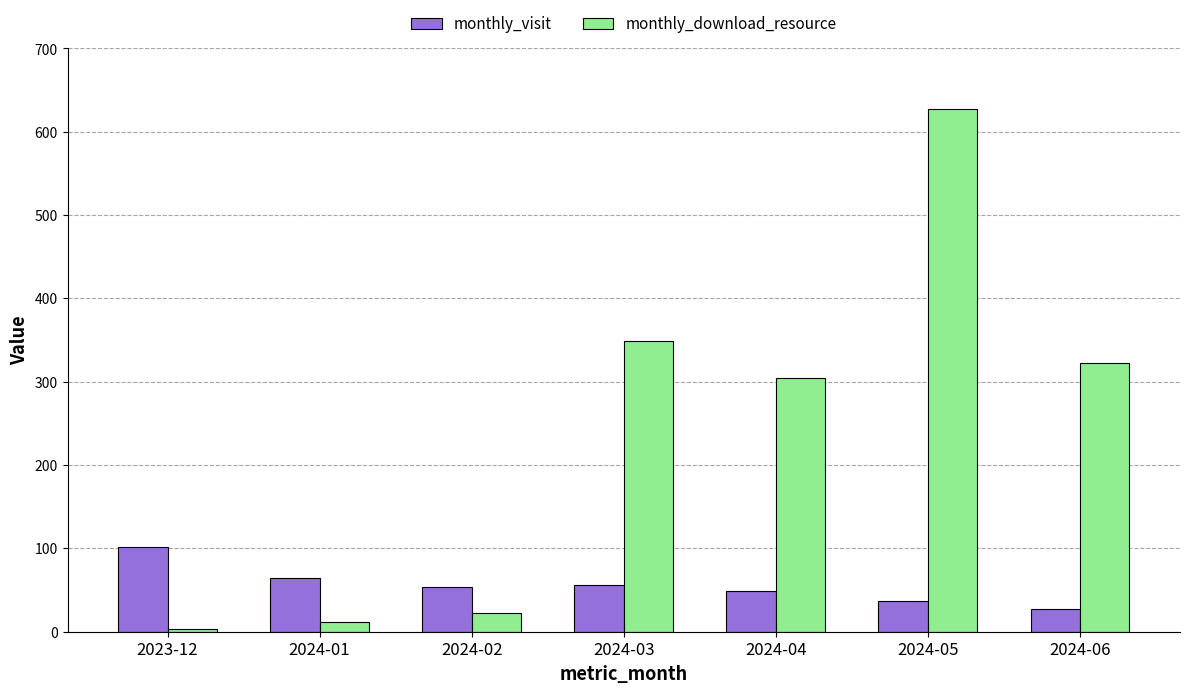

What is the difference between the highest and lowest values at 2024-01?

53